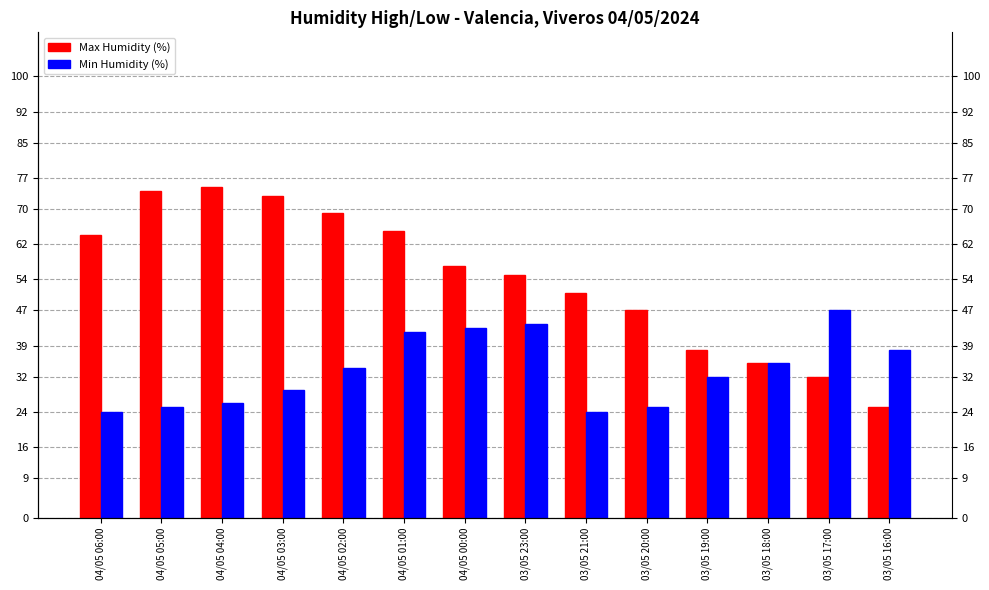

Reading left to right, transcribe all the data shown in this chart.

Max Humidity (%): 04/05 06:00=64	04/05 05:00=74	04/05 04:00=75	04/05 03:00=73	04/05 02:00=69	04/05 01:00=65	04/05 00:00=57	03/05 23:00=55	03/05 21:00=51	03/05 20:00=47	03/05 19:00=38	03/05 18:00=35	03/05 17:00=32	03/05 16:00=25
Min Humidity (%): 04/05 06:00=24	04/05 05:00=25	04/05 04:00=26	04/05 03:00=29	04/05 02:00=34	04/05 01:00=42	04/05 00:00=43	03/05 23:00=44	03/05 21:00=24	03/05 20:00=25	03/05 19:00=32	03/05 18:00=35	03/05 17:00=47	03/05 16:00=38